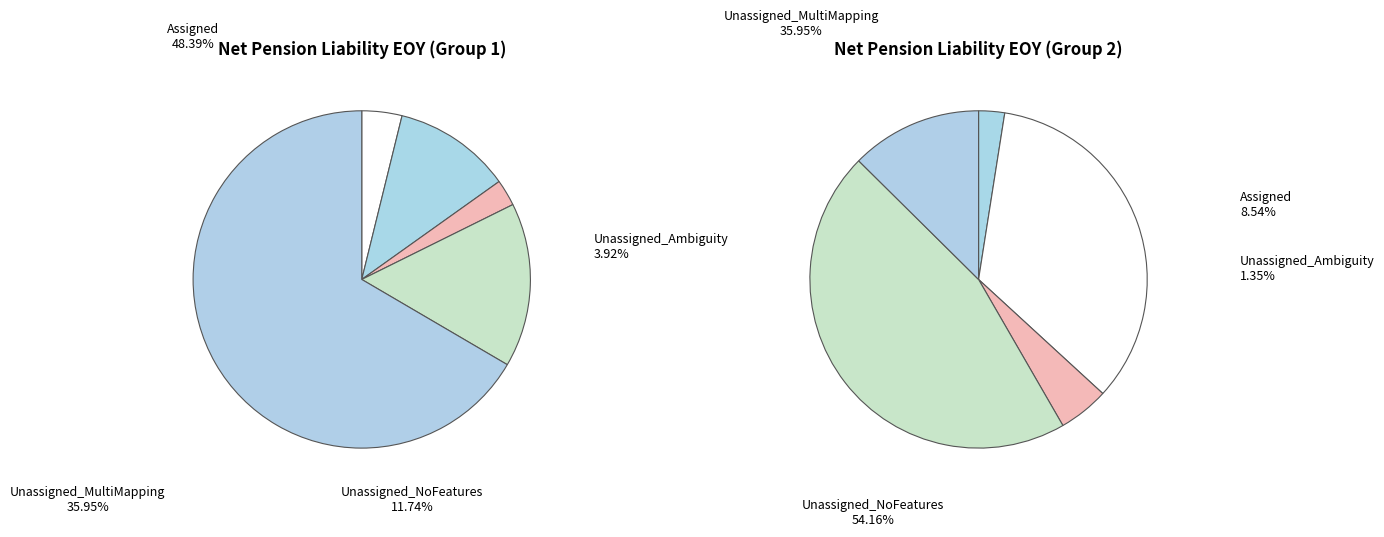

How many segments does this pie chart have?

5